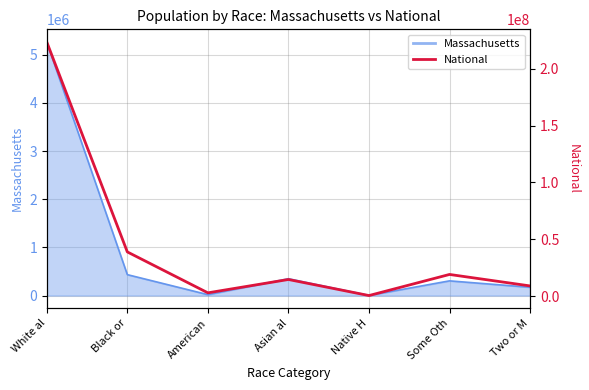

What position from the left is Two or M?

7